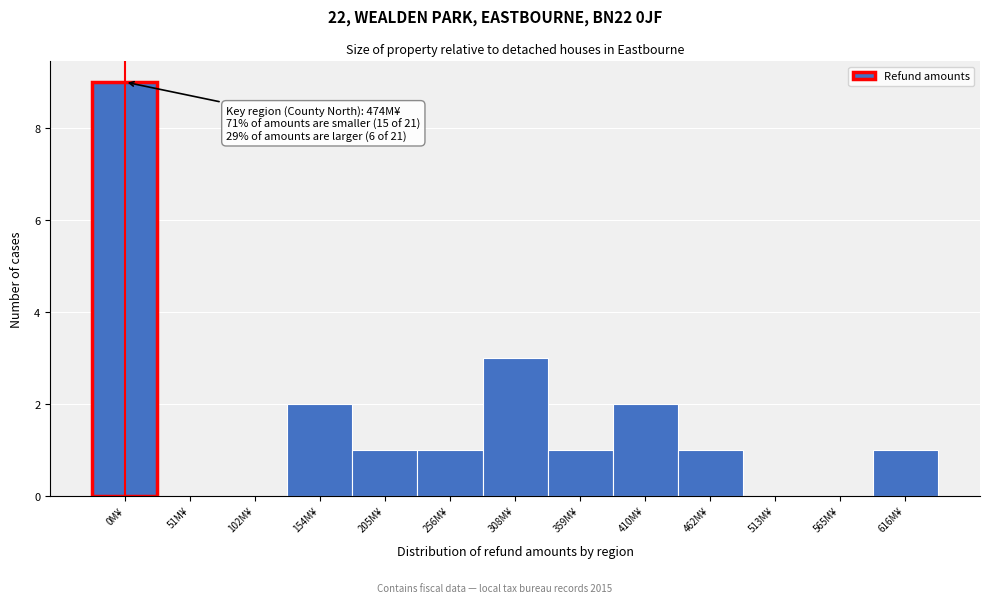

Reading left to right, what are all the values shown in this chart?

0M¥=9	51M¥=0	102M¥=0	154M¥=2	205M¥=1	256M¥=1	308M¥=3	359M¥=1	410M¥=2	462M¥=1	513M¥=0	565M¥=0	616M¥=1